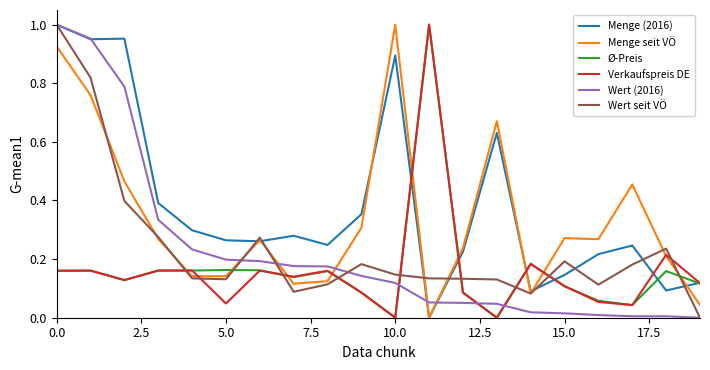

After their last crossing, which series has the higher values: Menge seit VÖ or Wert (2016)?

Menge seit VÖ